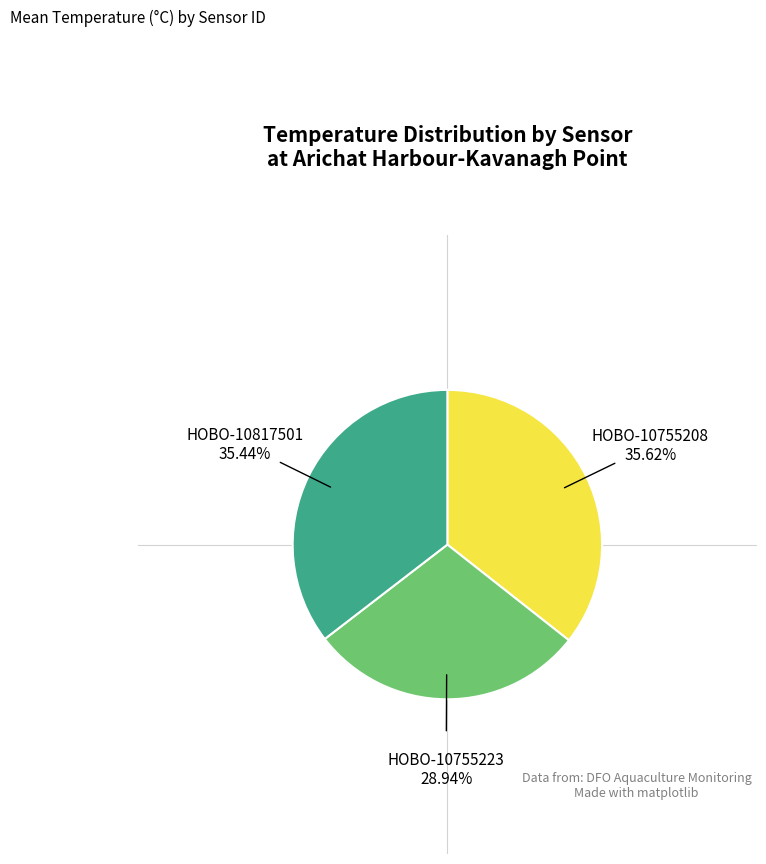

Rank the categories by value from lowest to highest.

HOBO-10755223, HOBO-10817501, HOBO-10755208